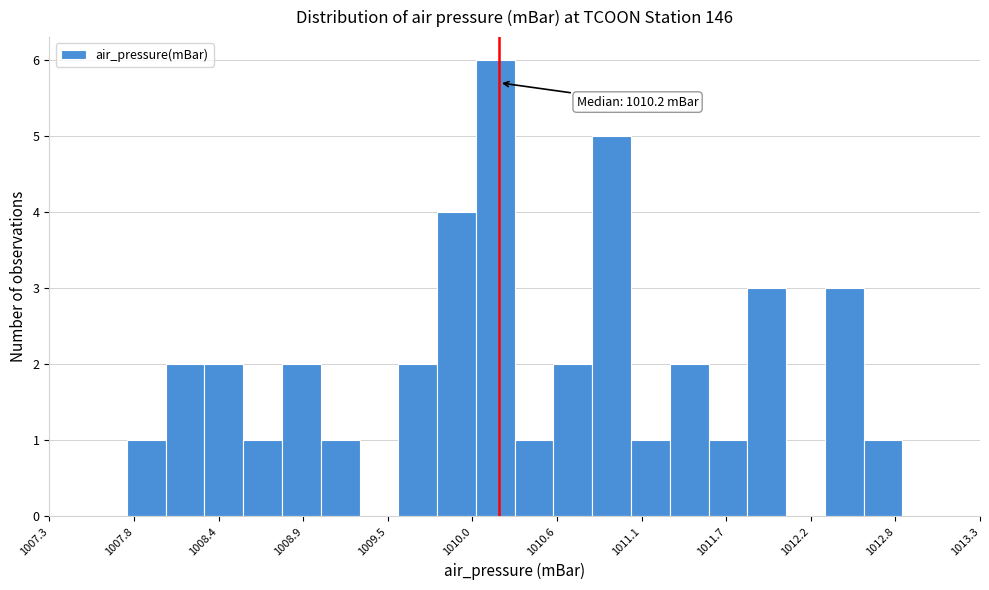

Around what value on the x-axis is the tallest bar? Give the approximate position of its centre, as read against the axis.

1010.2